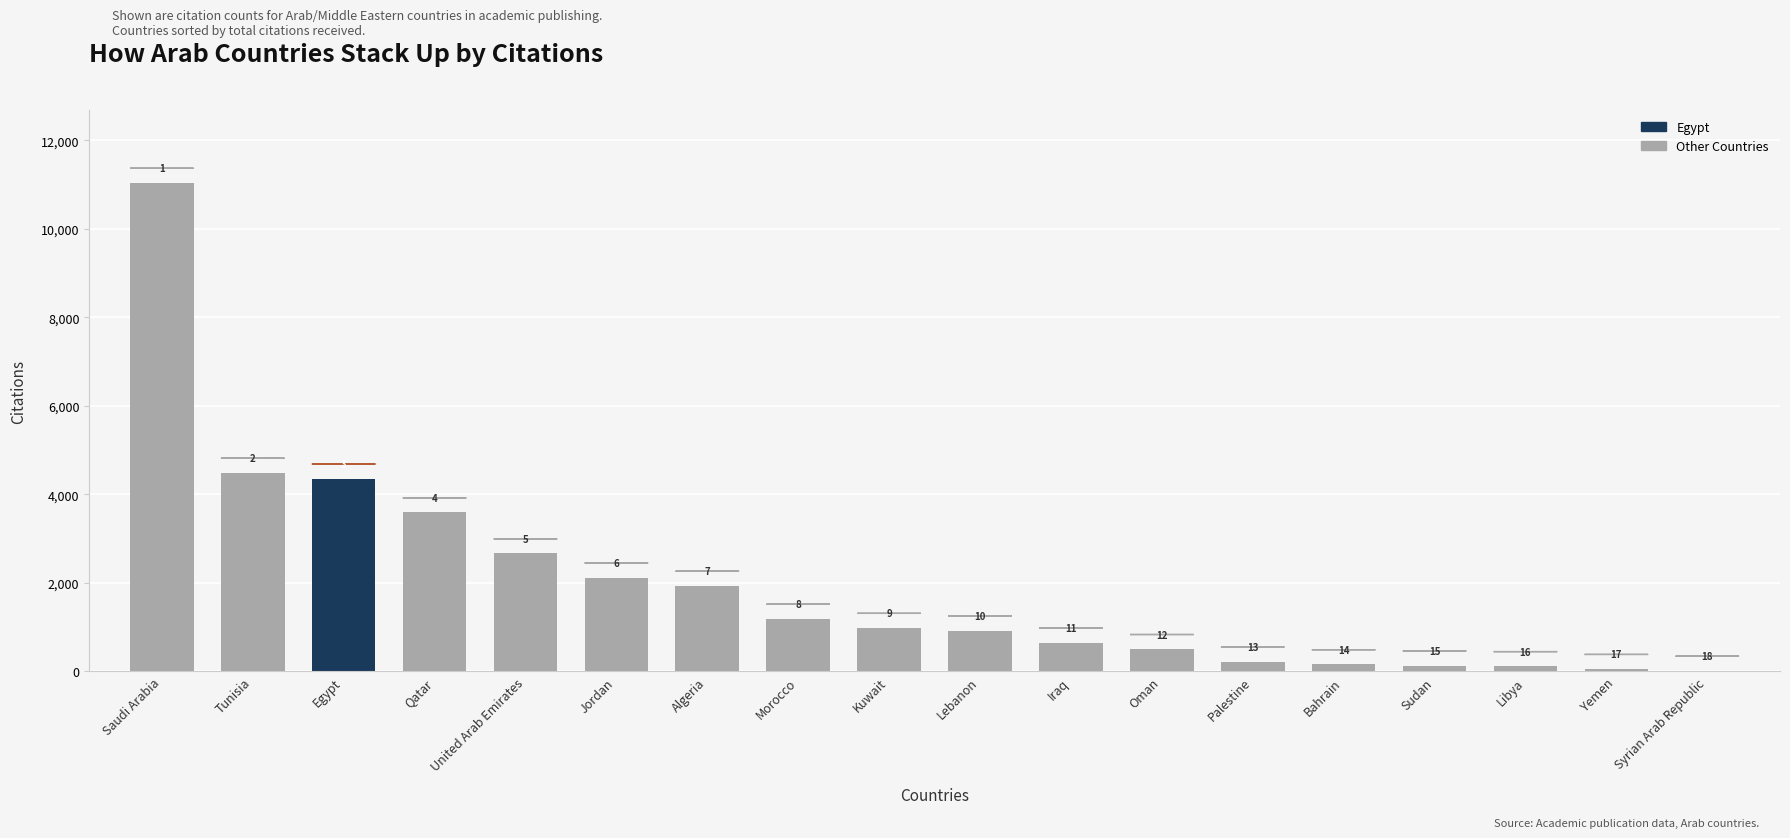

Are the bars horizontal?

No